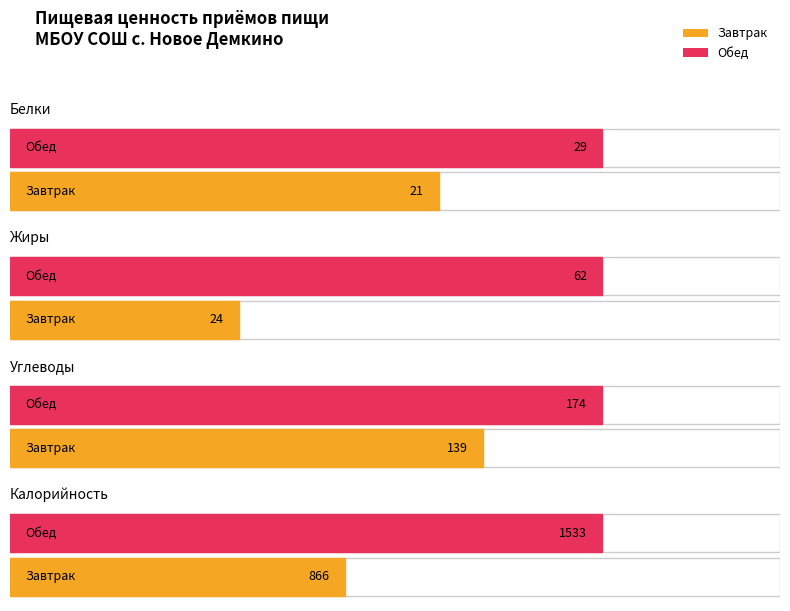

How many values in the Завтрак series are below 139?

2